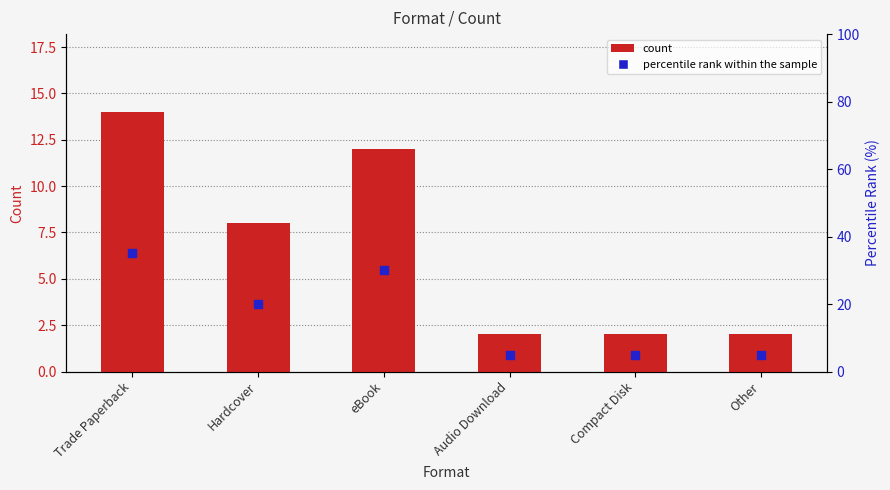

Which series has the largest total across all categories?

percentile rank within the sample